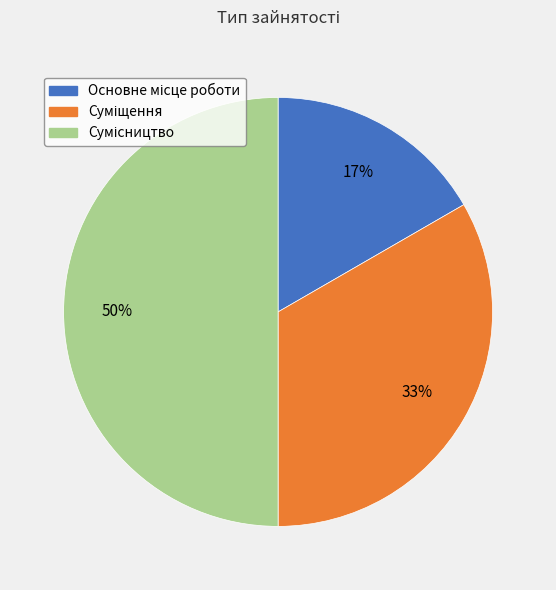

How many segments does this pie chart have?

3